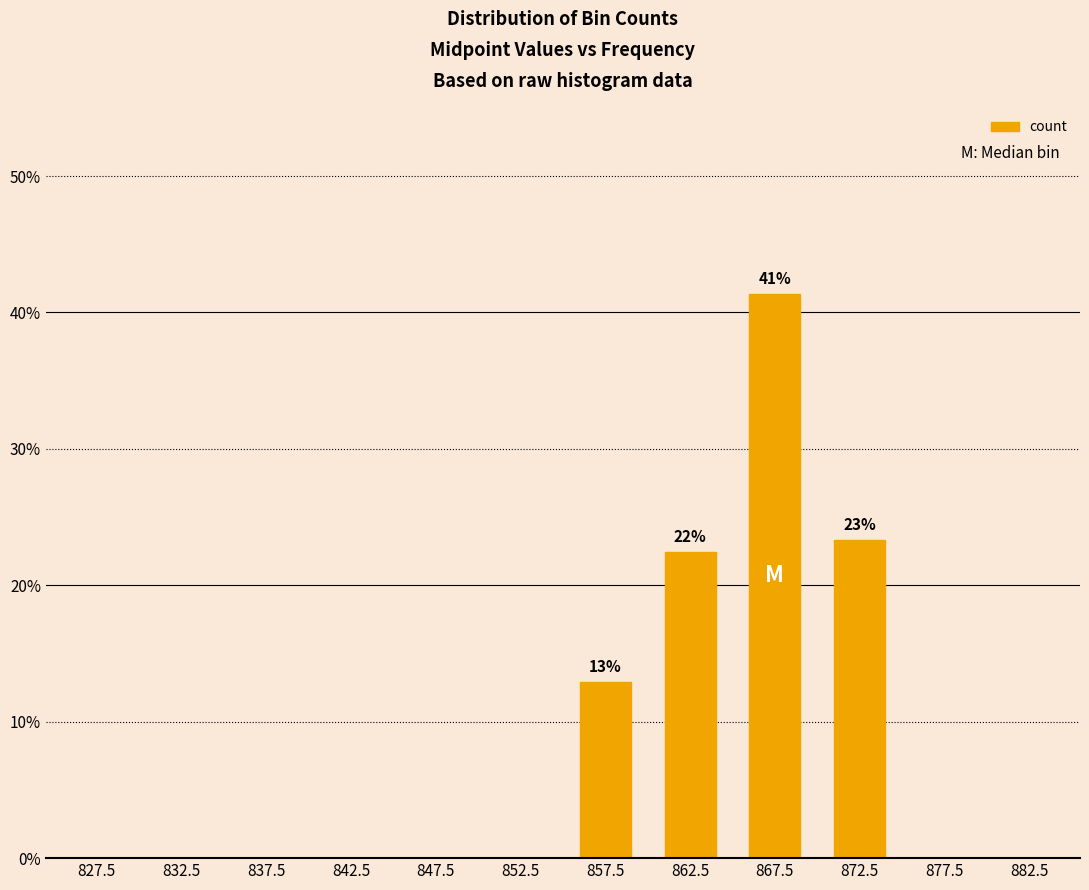

What is the maximum value shown in the chart?

41.4